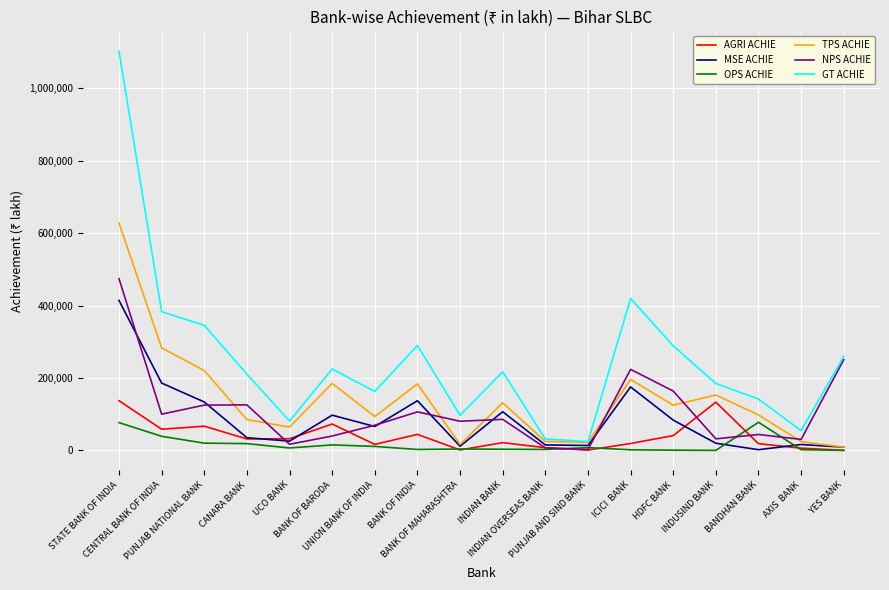

True or false: MSE ACHIE and AGRI ACHIE intersect in this chart.

True